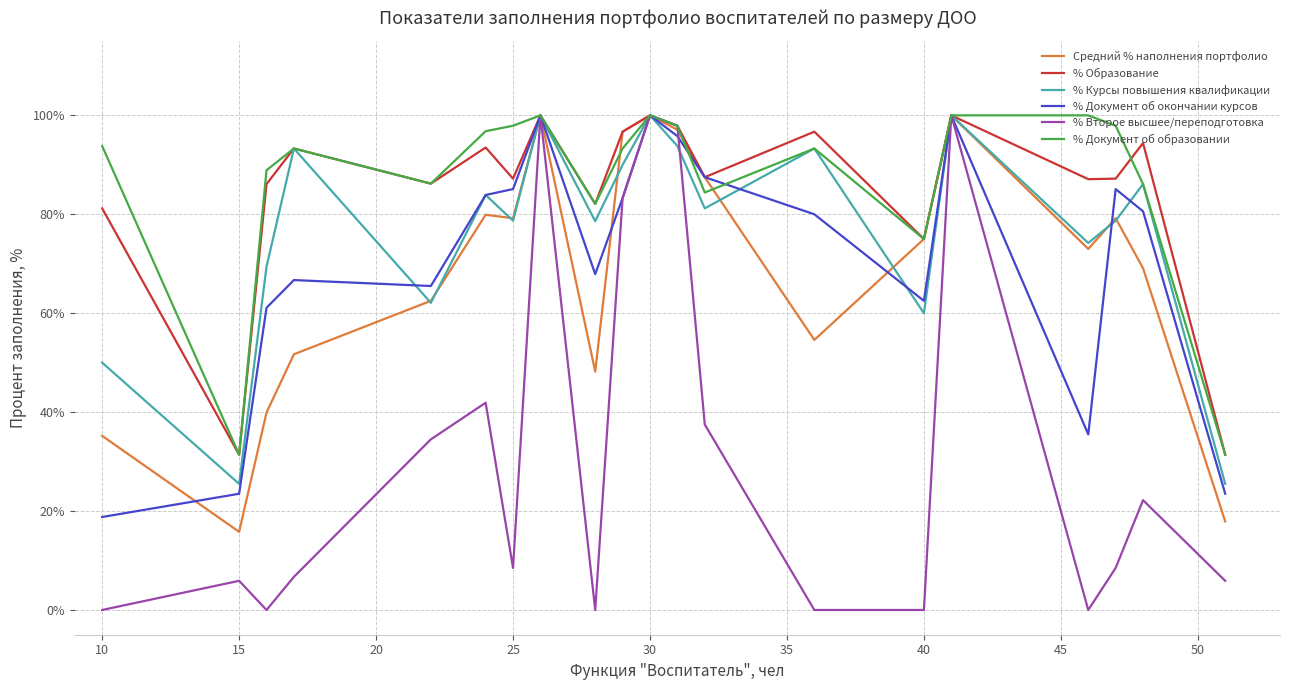

What is the maximum value for % Документ об образовании?

100.0